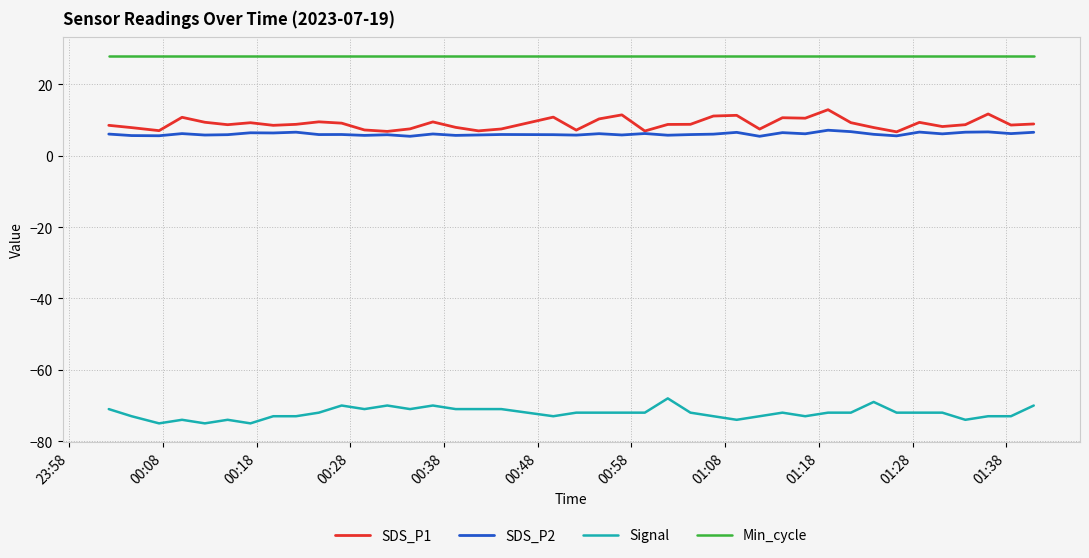

What is the greatest value displayed?

28.0